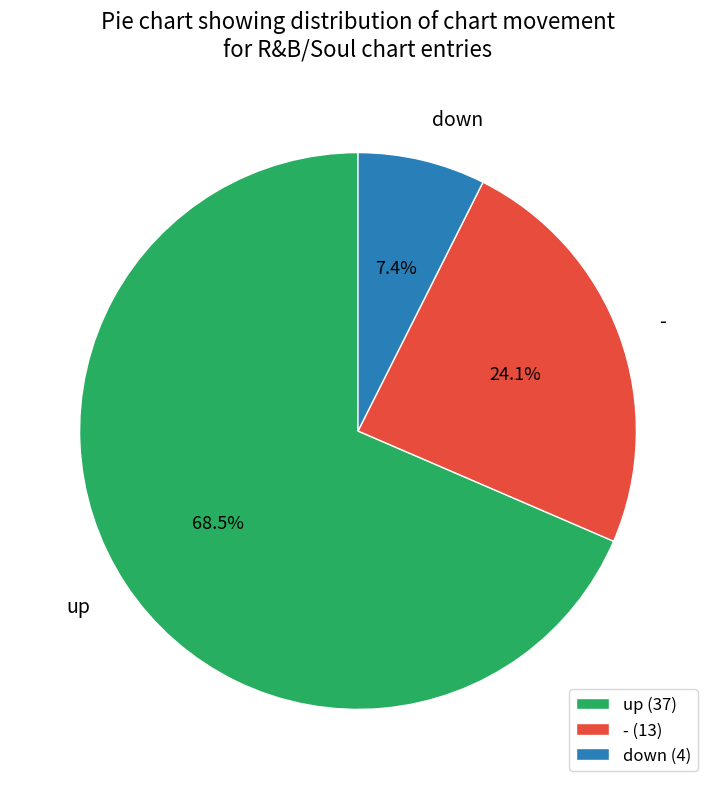

Is there a majority slice in this chart?

Yes